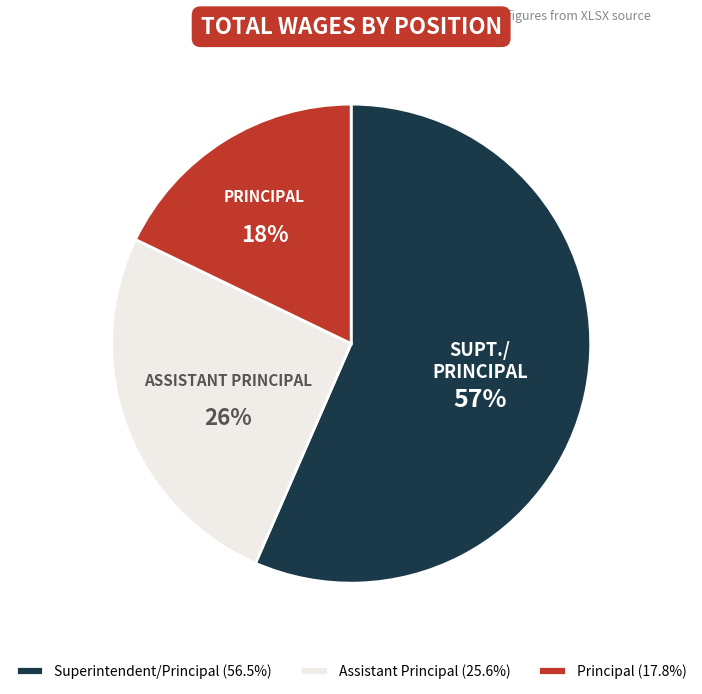

Which slice is the largest?

Superintendent/Principal